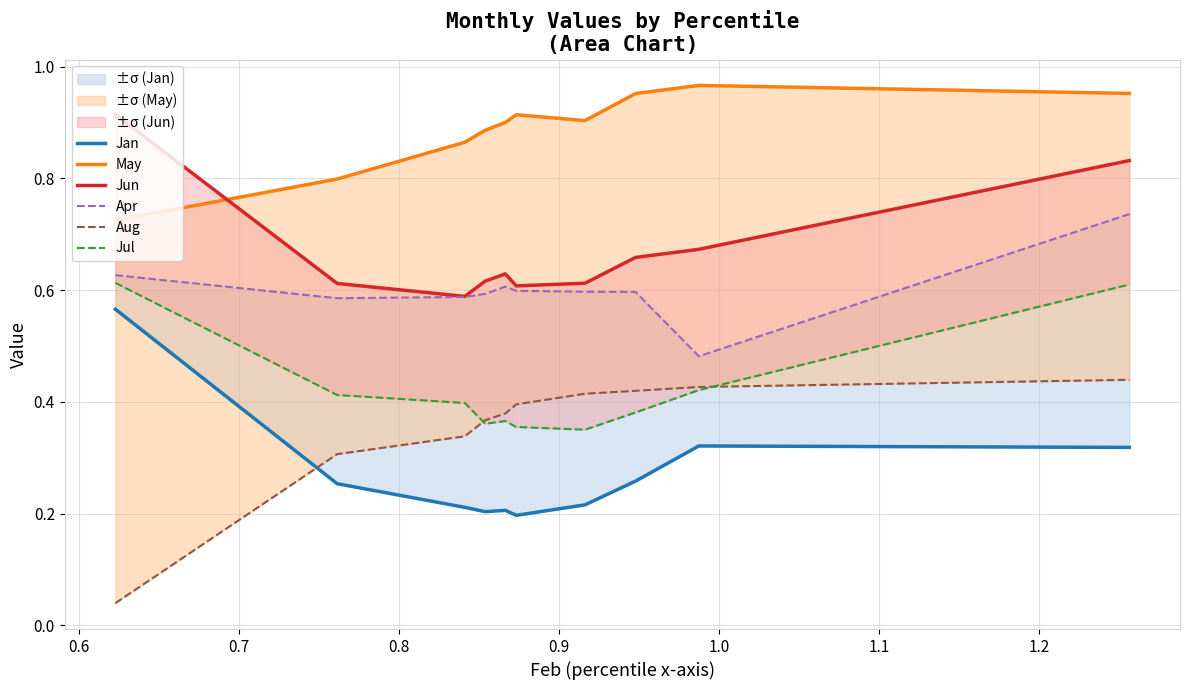

The Jun series shows 0.4 at 1.1. True or false?

False